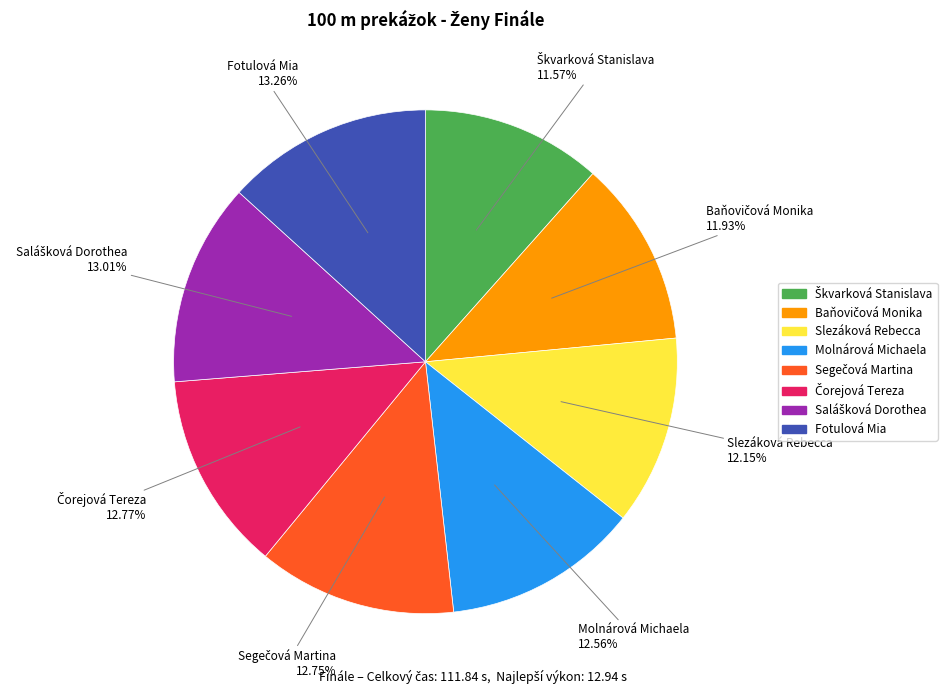

Is there a majority slice in this chart?

No